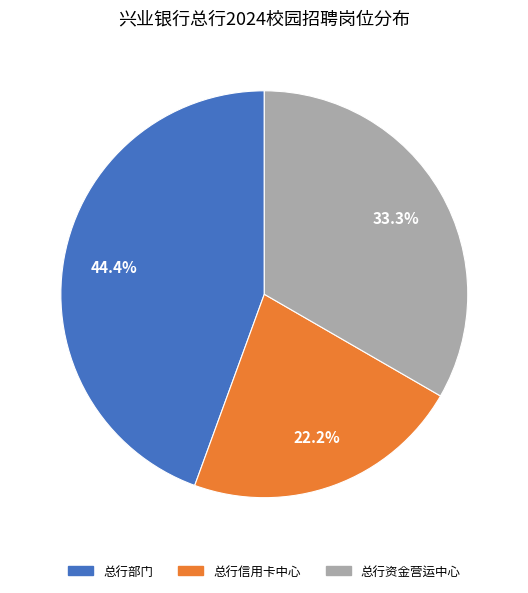

The 总行部门 slice represents 37% of the pie. True or false?

False